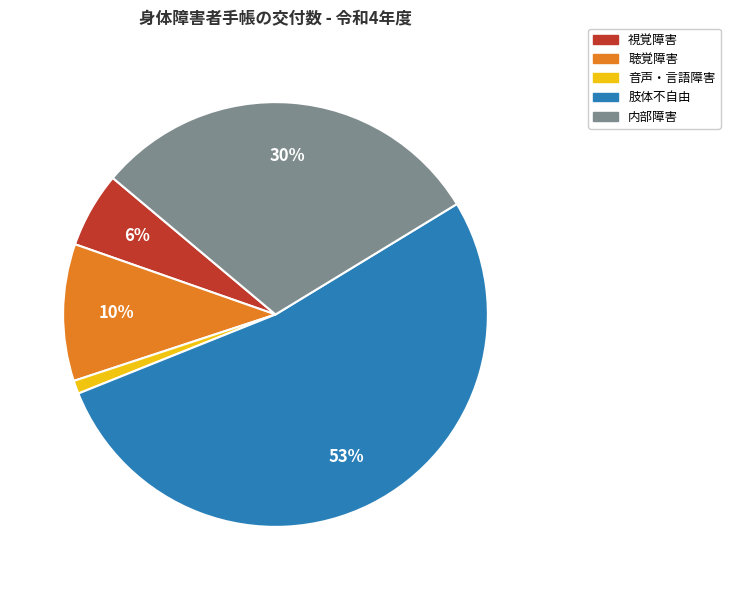

Between 音声・言語障害 and 肢体不自由, which is larger?

肢体不自由